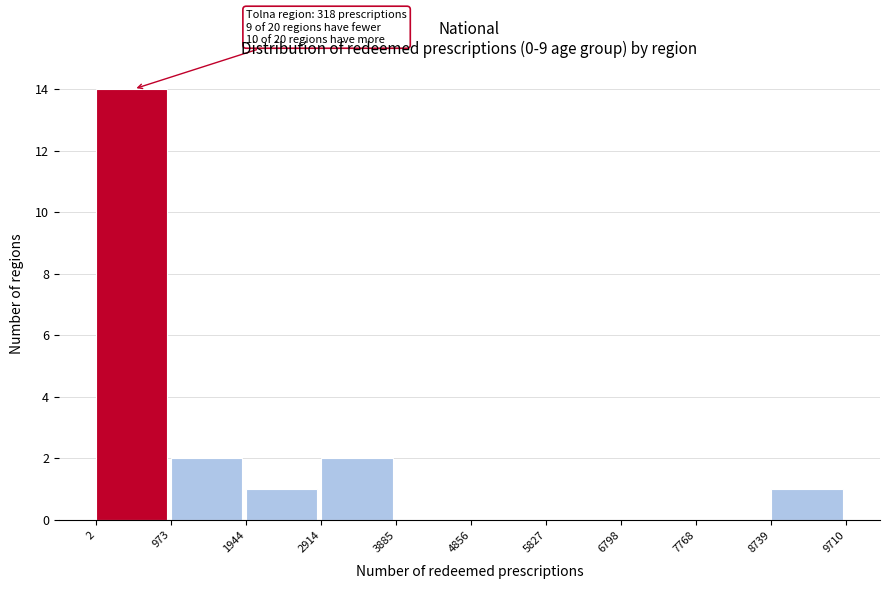

Which range on the x-axis has the tallest bar?

2 to 973